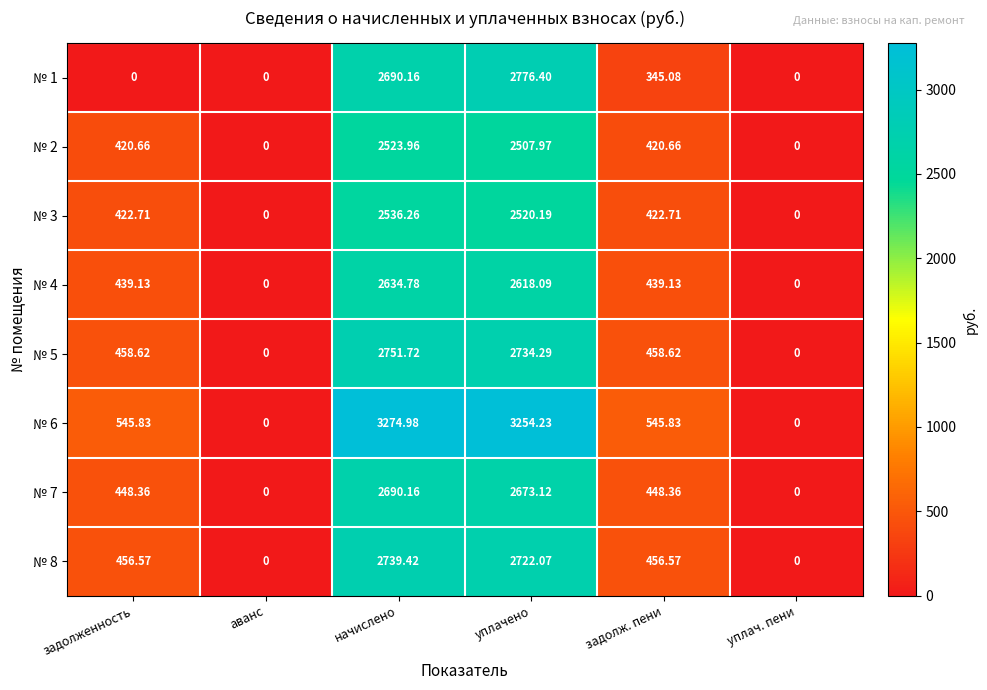

At which category is the sum across all series the highest?

начислено